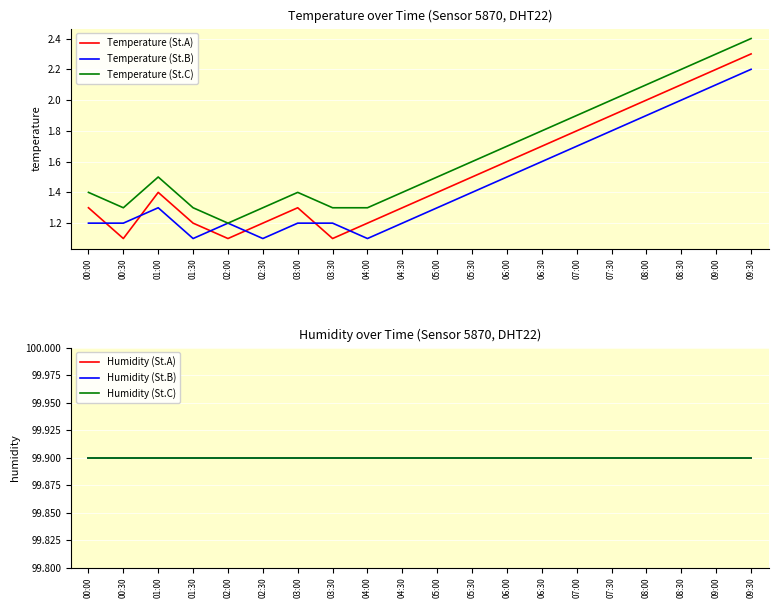

Which series has the largest total across all categories?

Humidity (St.A)